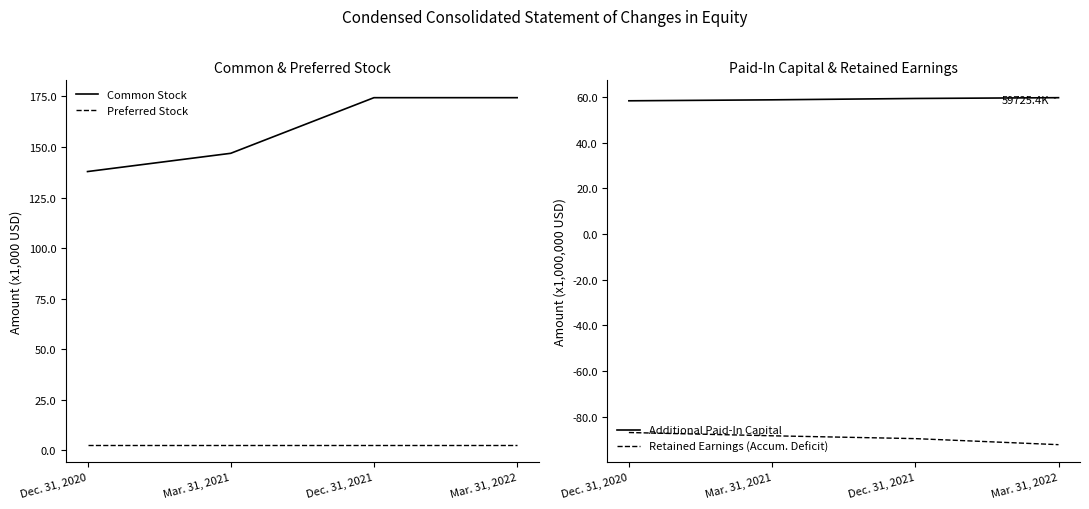

At which label does Preferred Stock reach its minimum?

Dec. 31, 2020